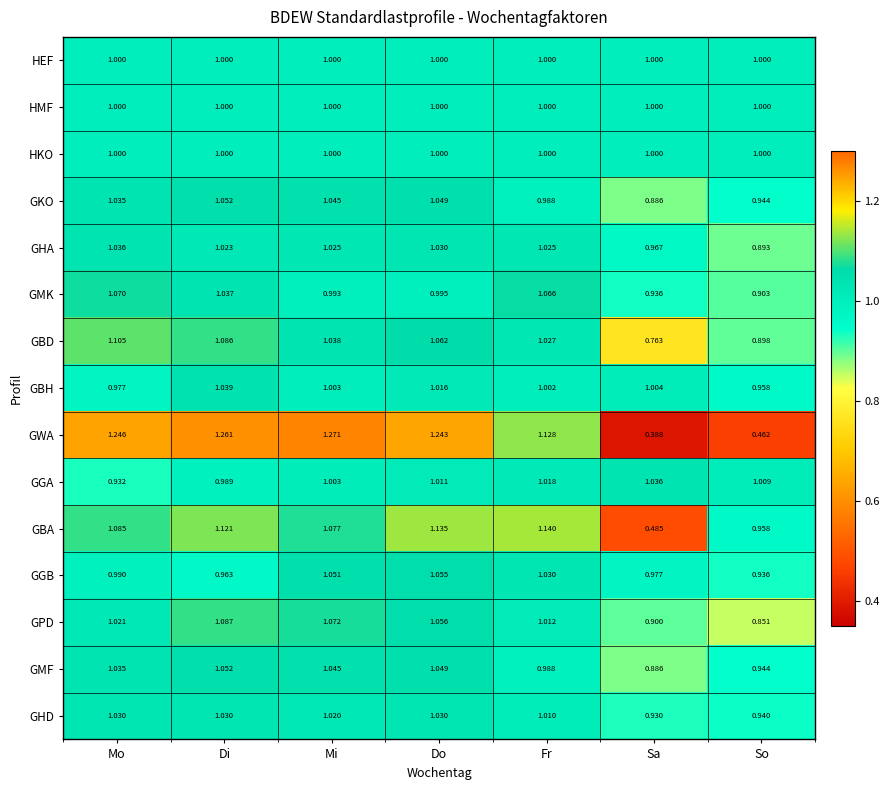

Count the number of categories in the chart.

7